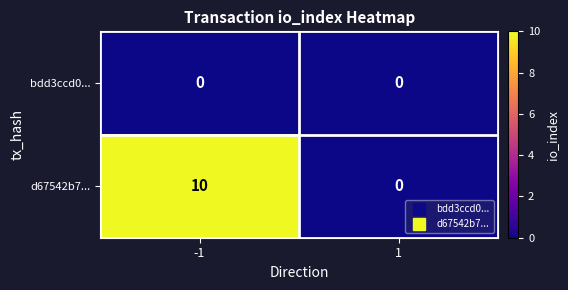

Rank the series by their maximum value, from lowest to highest.

bdd3ccd0..., d67542b7...